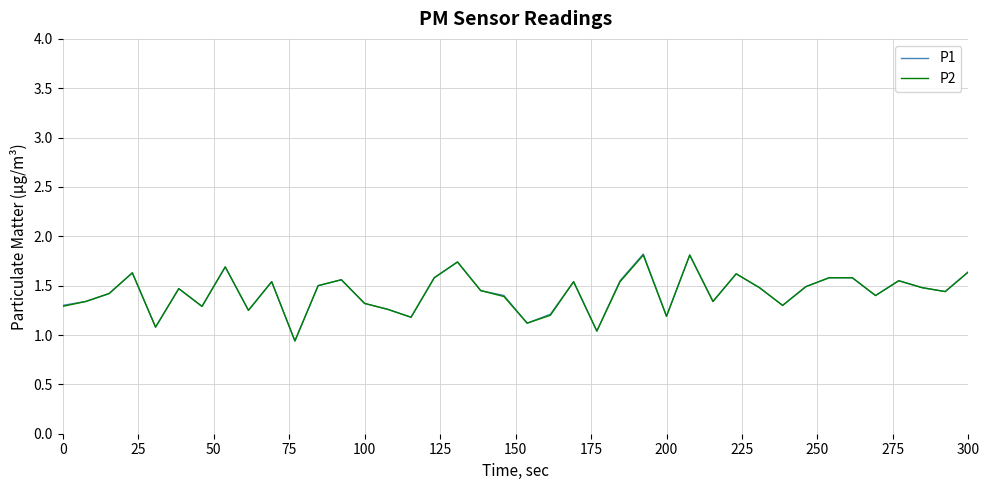

At how many categories does at least one series exceed 1?

39